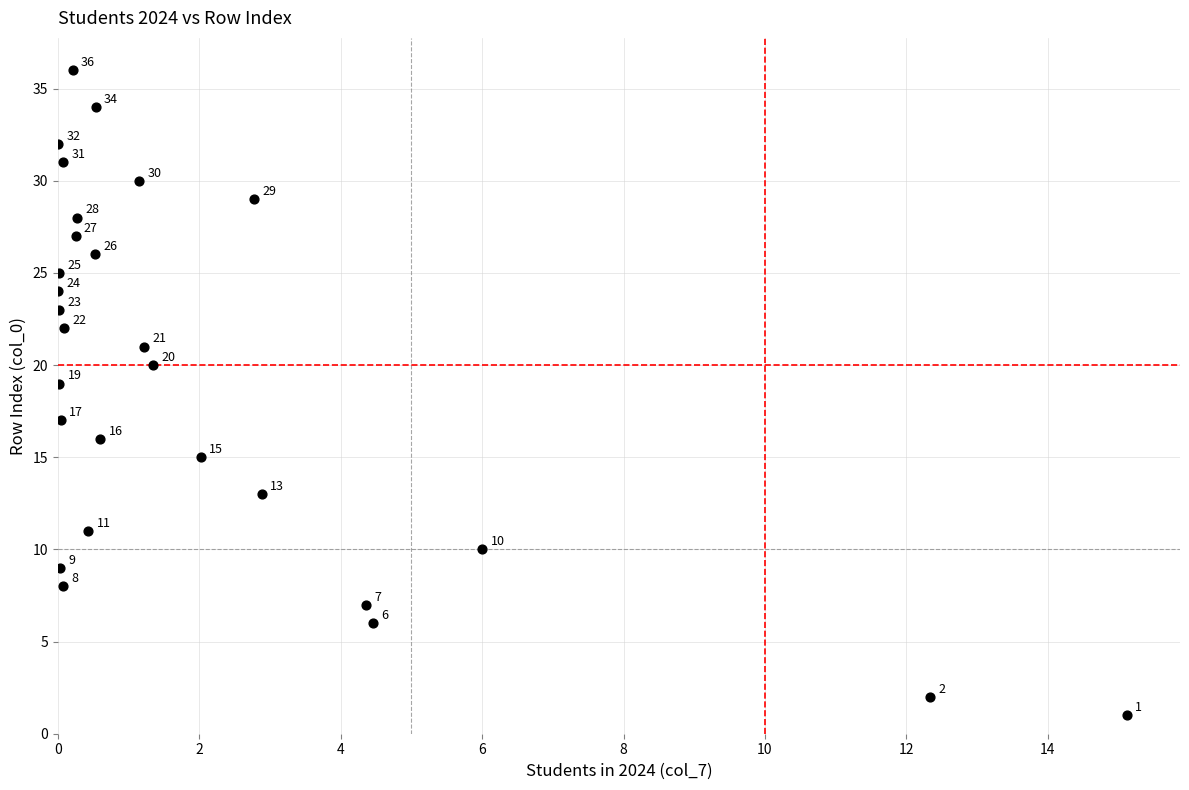

What is the range of Y values (max minus min)?

35